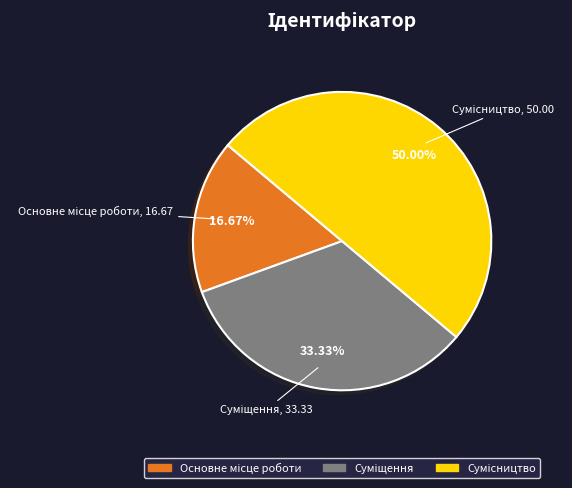

To the nearest percent, what portion does Сумісництво represent?

50%